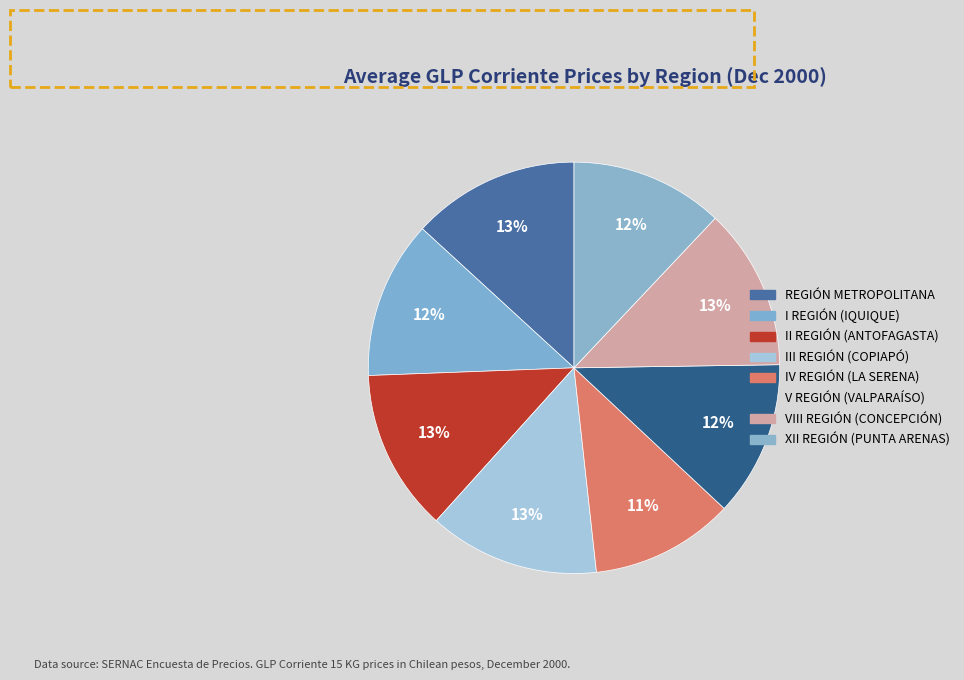

How many segments does this pie chart have?

8